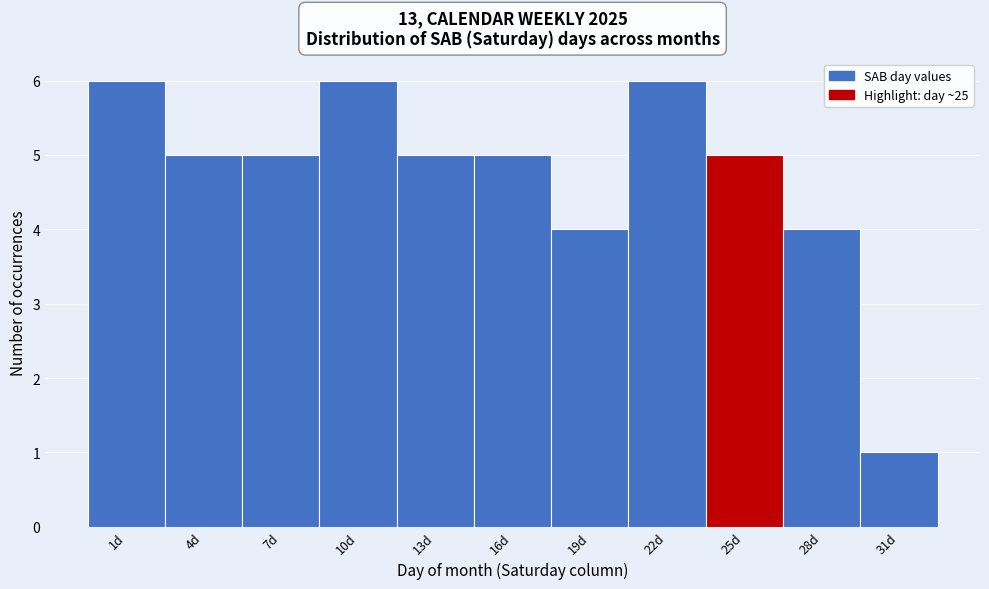

Reading left to right, list all the values displayed in this chart.

6	5	5	6	5	5	4	6	5	4	1